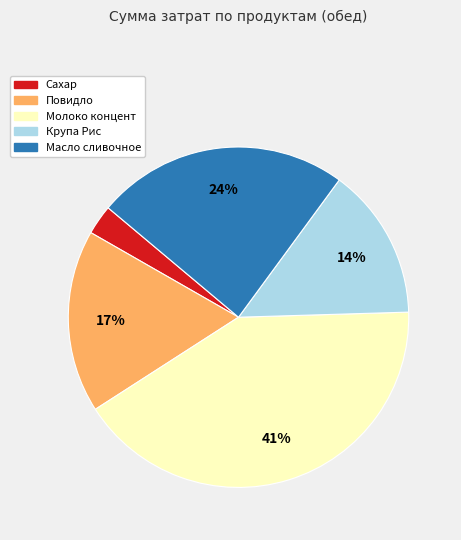

Rank the categories by value from lowest to highest.

Сахар, Крупа Рис, Повидло, Масло сливочное, Молоко концент